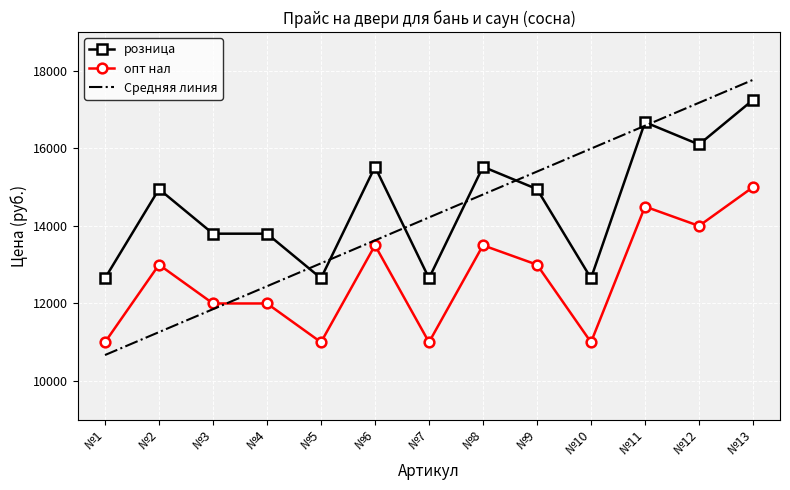

What is the difference between the maximum and second lowest values in the опт нал series?

4000.0